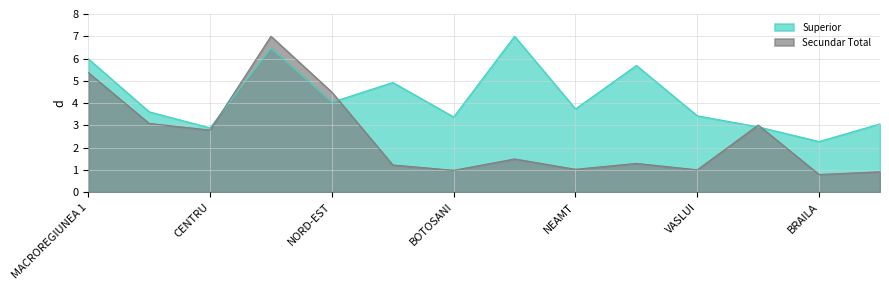

How many series are shown in this chart?

2